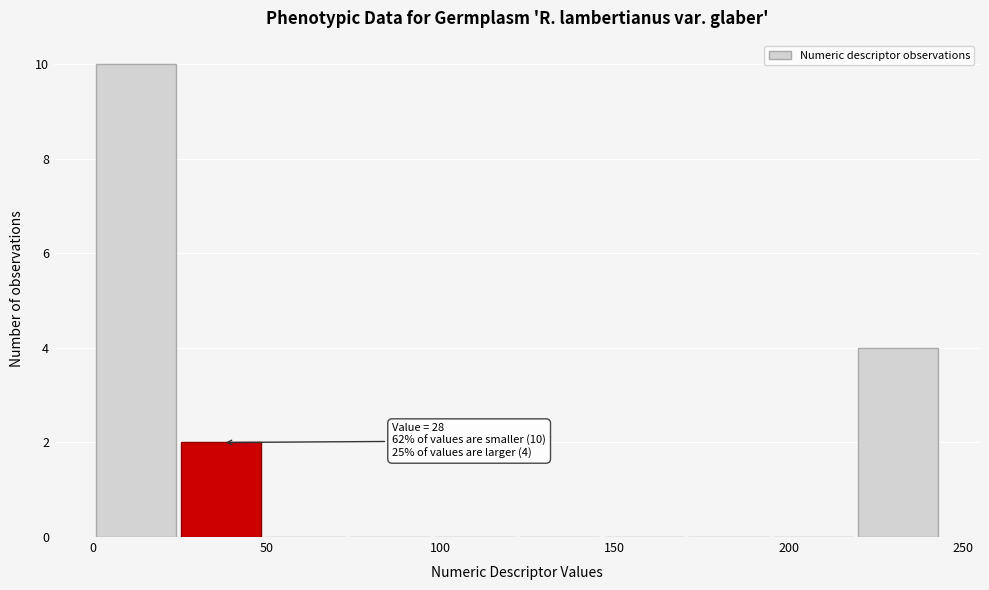

Which range on the x-axis has the tallest bar?

0 to 25